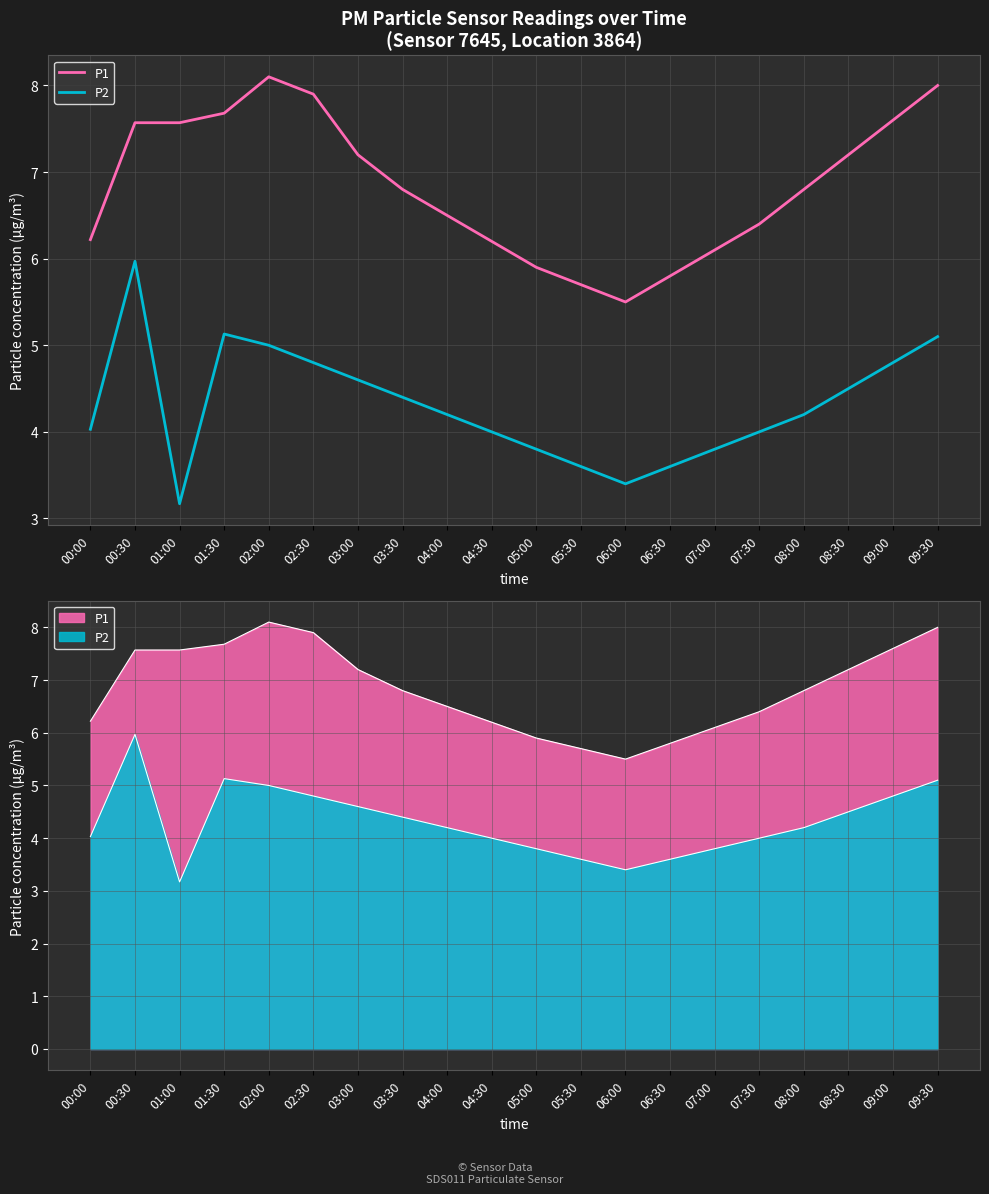

What is the label of the 4th point from the left?

01:30